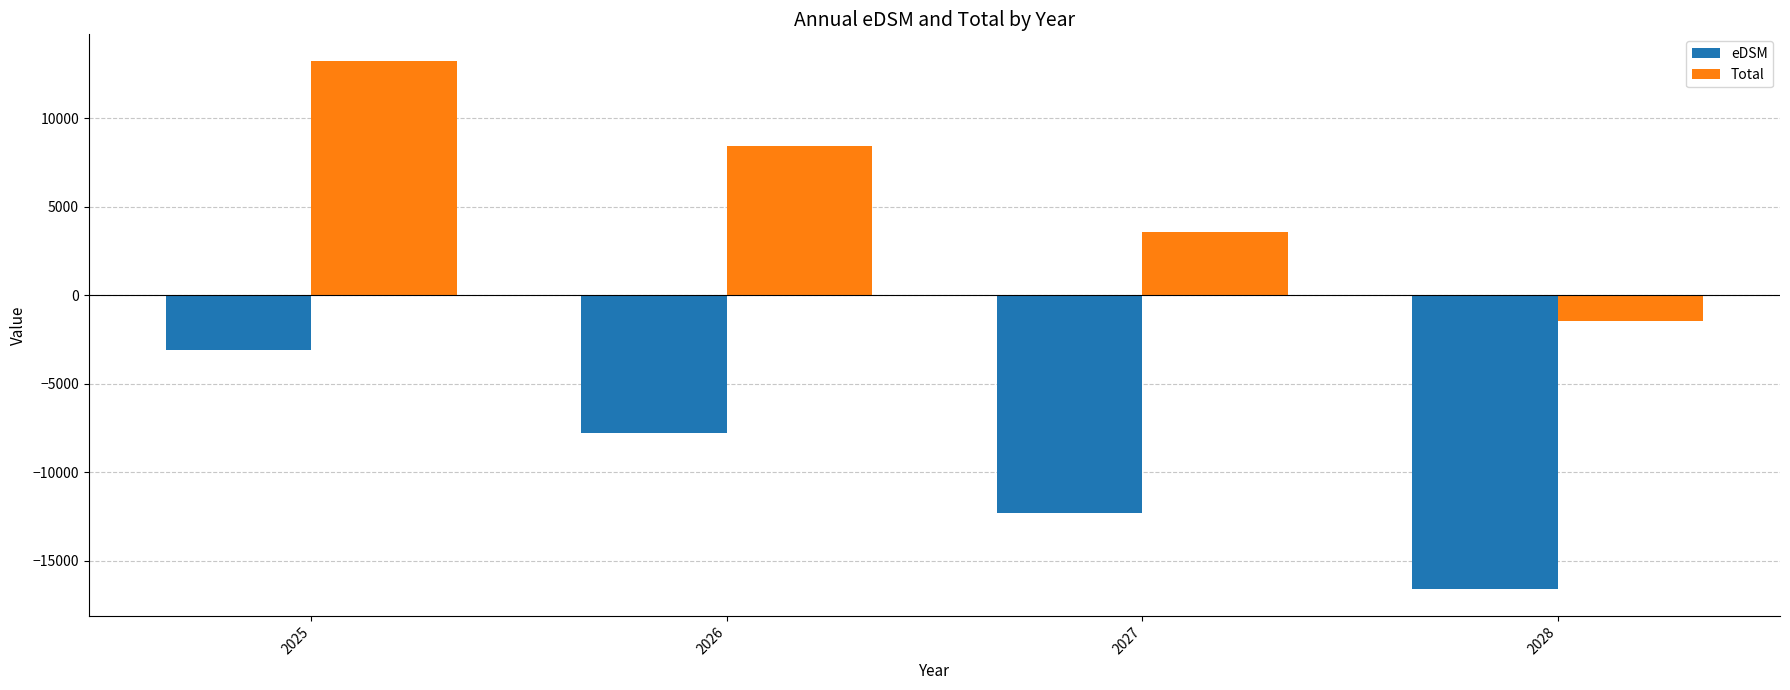

Reading left to right, list all the values displayed in this chart.

eDSM: 2025=-3113.3	2026=-7770.5	2027=-12277.4	2028=-16614.7
Total: 2025=13251.6	2026=8446.0	2027=3585.1	2028=-1446.6